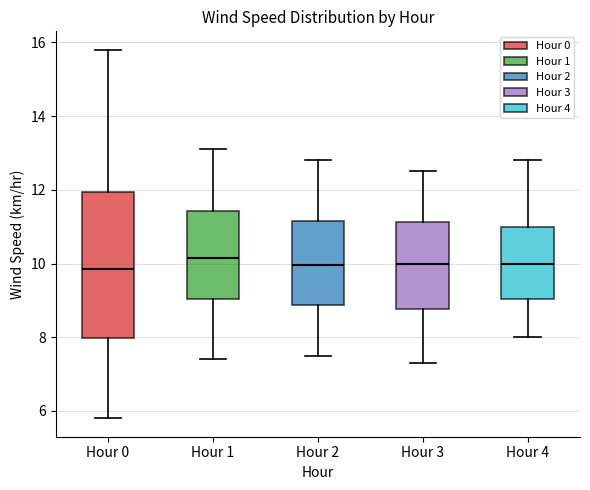

Which box is the tallest, from its lower edge to its upper edge?

Hour 0